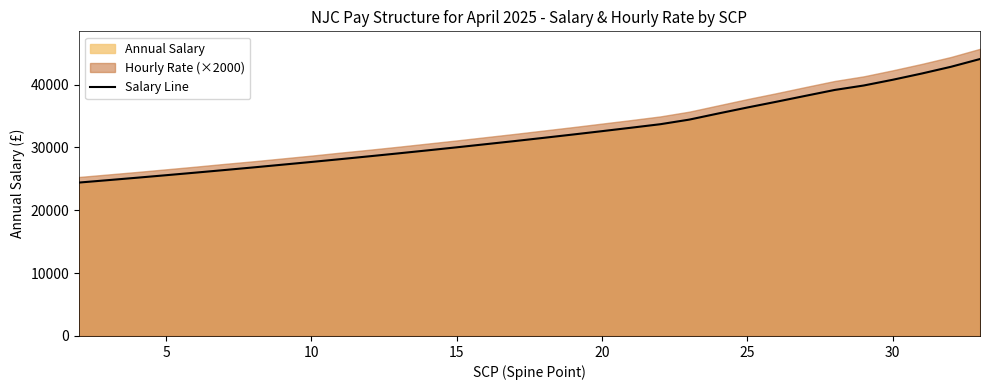

What is the lowest value of the Salary Line series?

24413